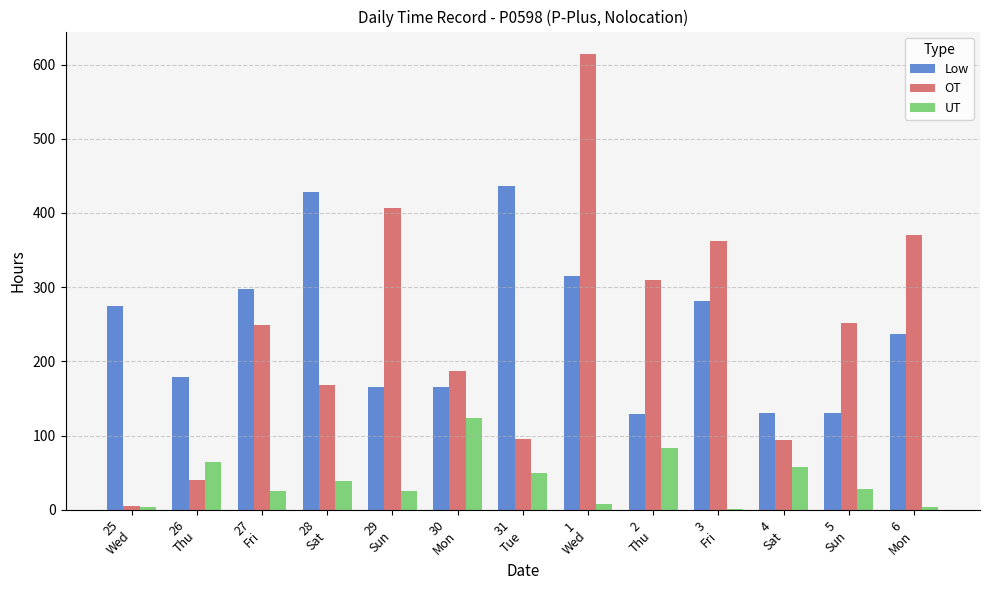

What is the sum of all OT values?

3151.4